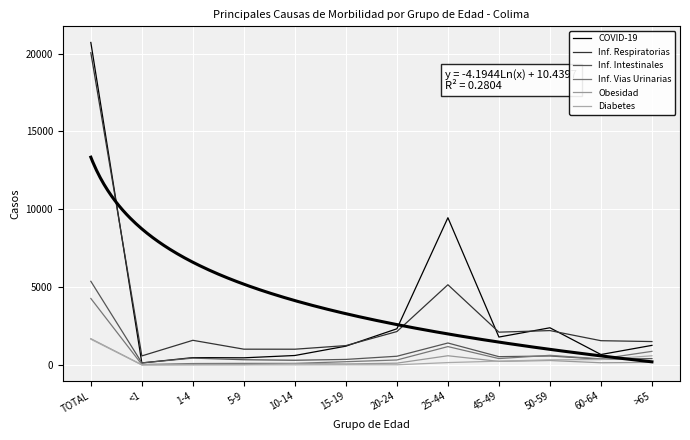

What is the value of the Inf. Vias Urinarias point at the 3rd from the left?

86